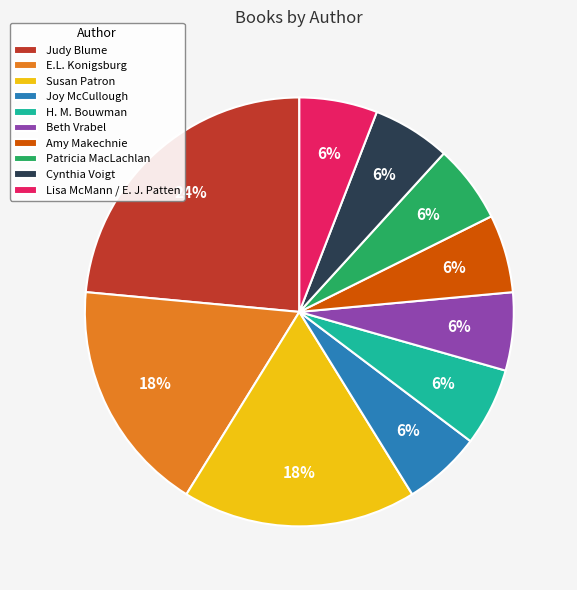

Approximately how many times larger is the value at Beth Vrabel compared to Cynthia Voigt?

1.0